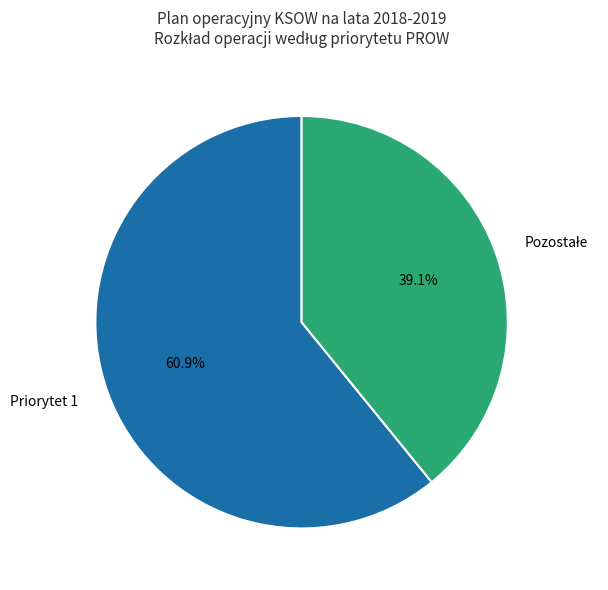

Which category has the biggest portion of the pie?

Priorytet 1